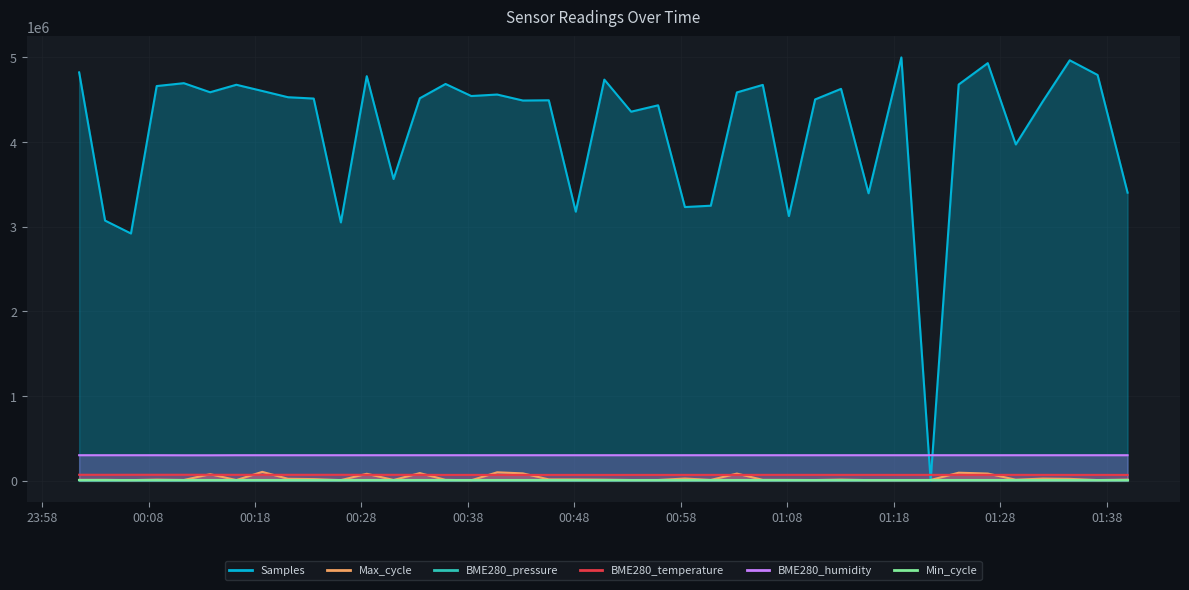

What is the label of the 37th point from the right?

2022/10/25 00:08:46